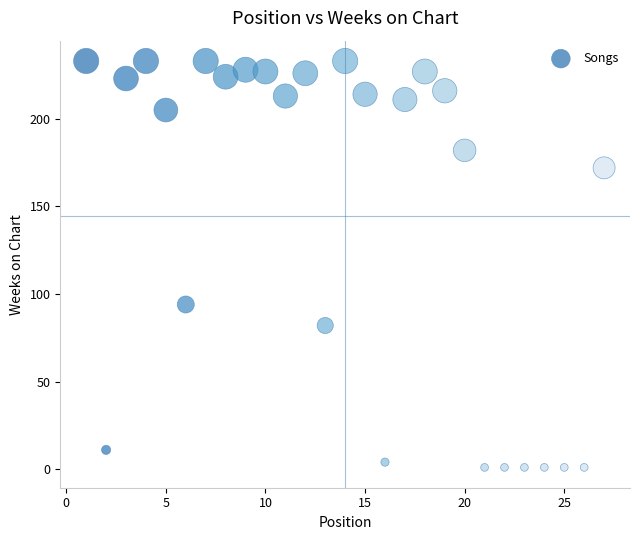

What is the range of X values (max minus min)?

26